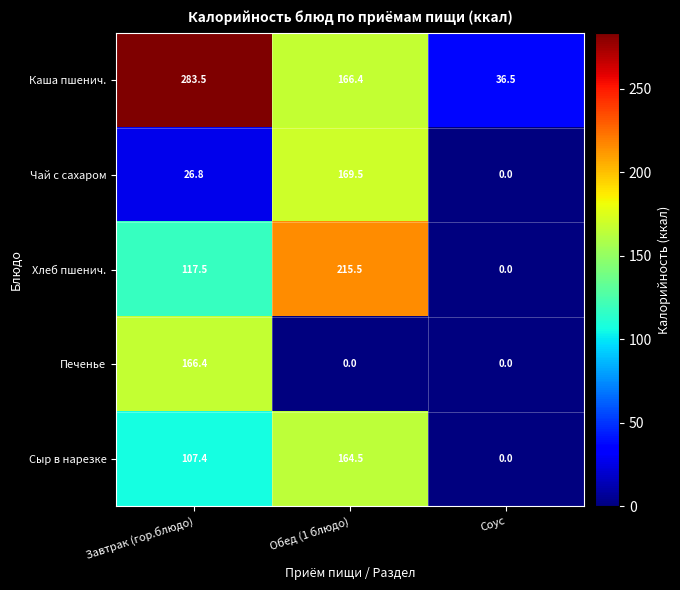

Which series changed the most between Обед (1 блюдо) and Соус?

Хлеб пшенич.